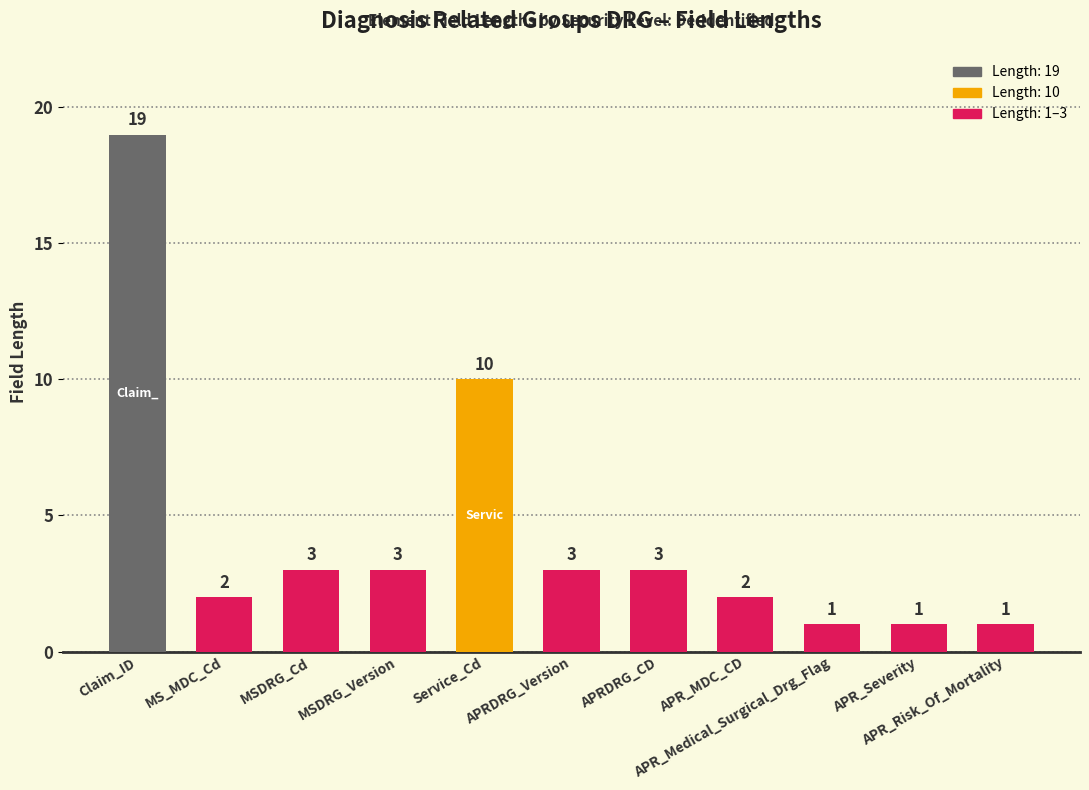

Reading left to right, transcribe all the data shown in this chart.

Claim_ID=19	MS_MDC_Cd=2	MSDRG_Cd=3	MSDRG_Version=3	Service_Cd=10	APRDRG_Version=3	APRDRG_CD=3	APR_MDC_CD=2	APR_Medical_Surgical_Drg_Flag=1	APR_Severity=1	APR_Risk_Of_Mortality=1